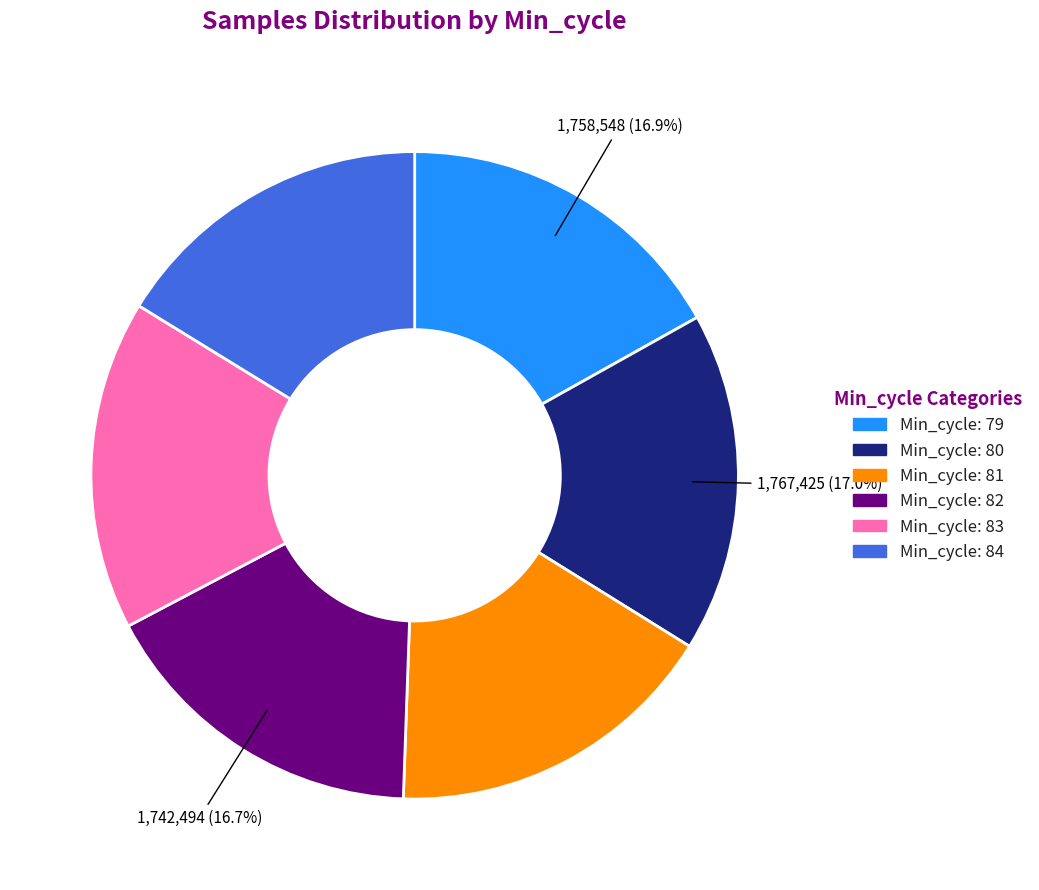

Is there a majority slice in this chart?

No